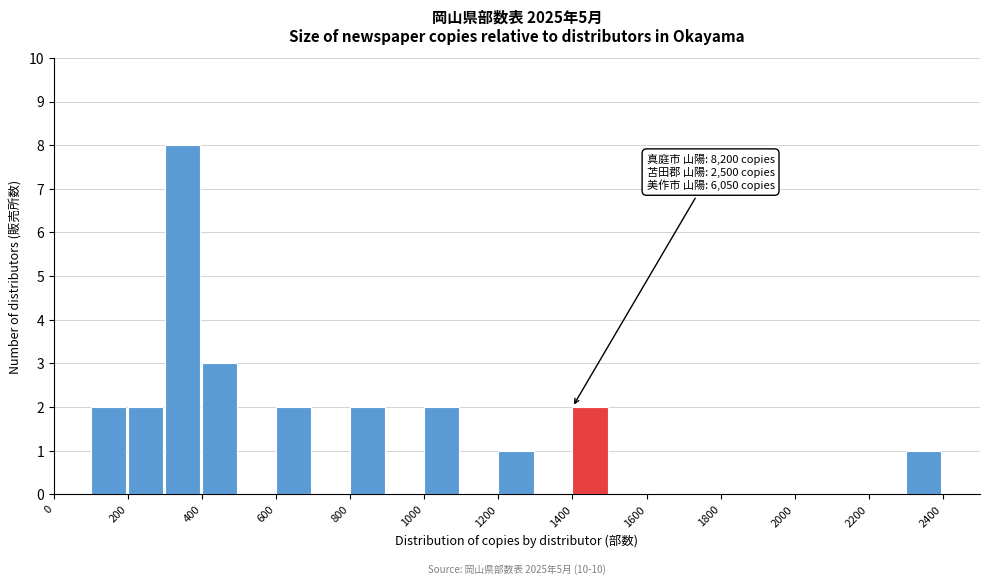

Which range on the x-axis has the tallest bar?

300 to 400